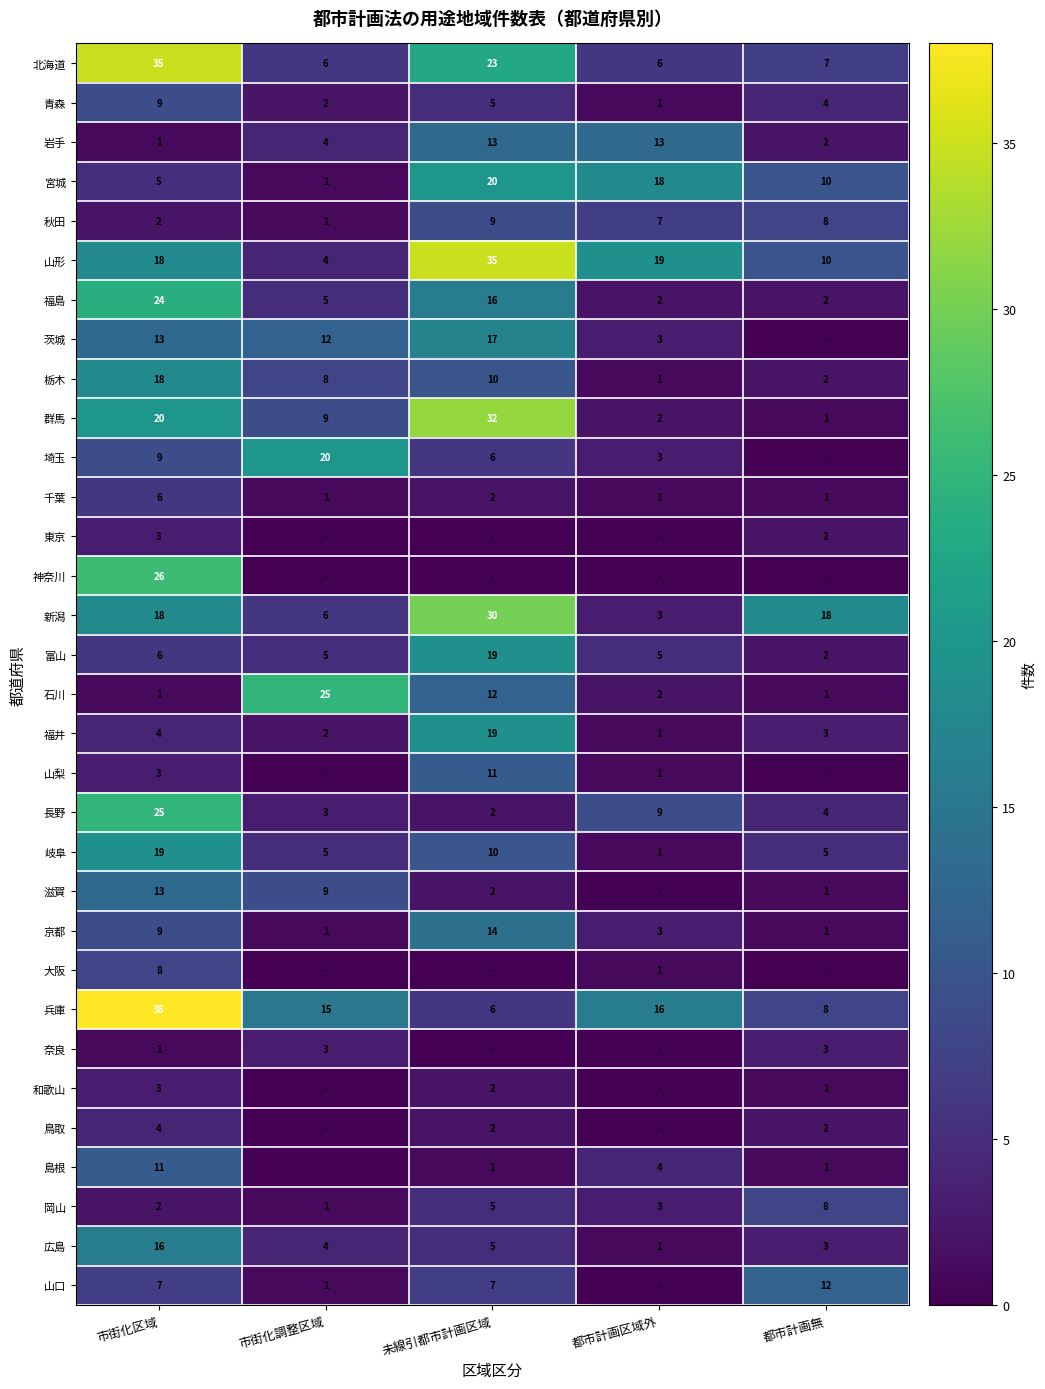

At how many categories does at least one series exceed 11?

5